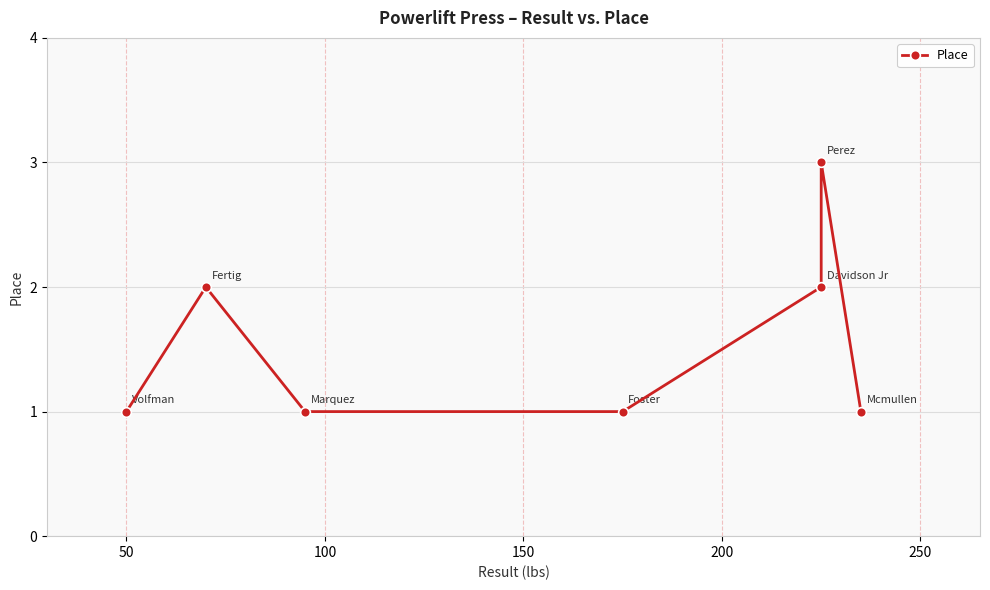

How many data points are above 1?

3